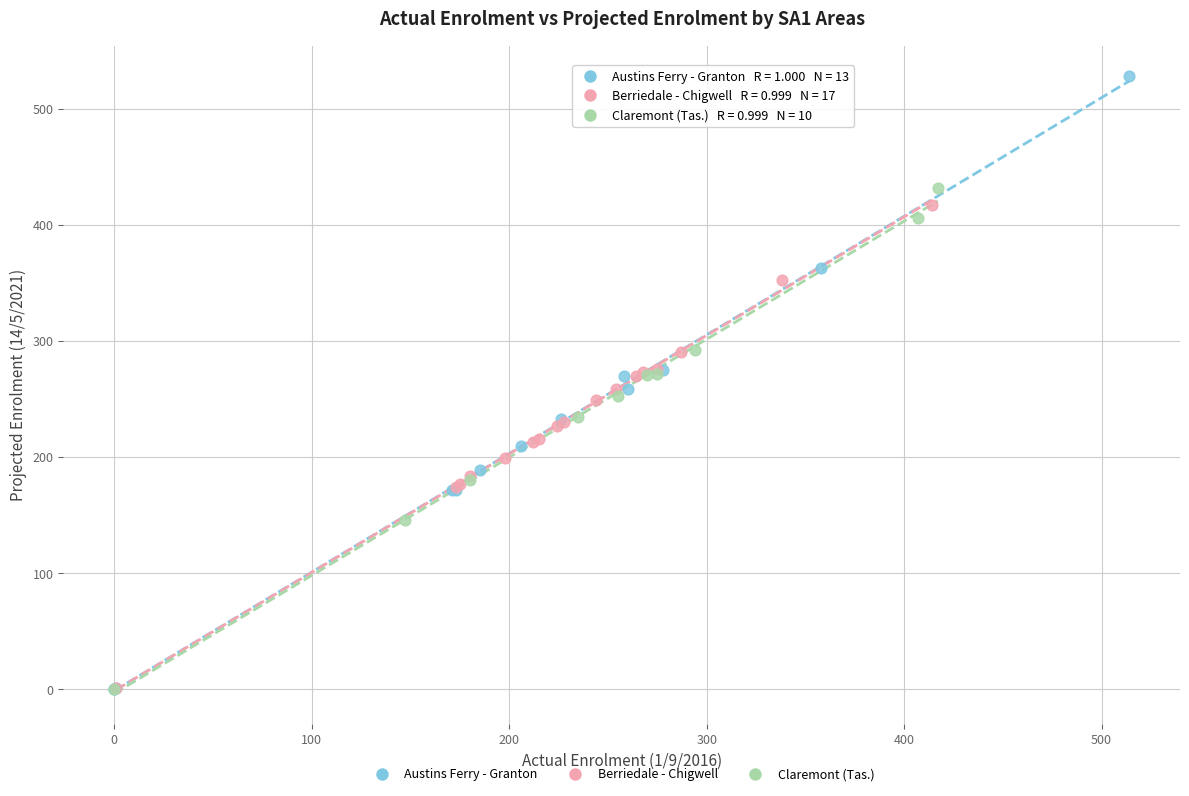

What are all the series names shown in the legend?

Austins Ferry - Granton, Berriedale - Chigwell, Claremont (Tas.)